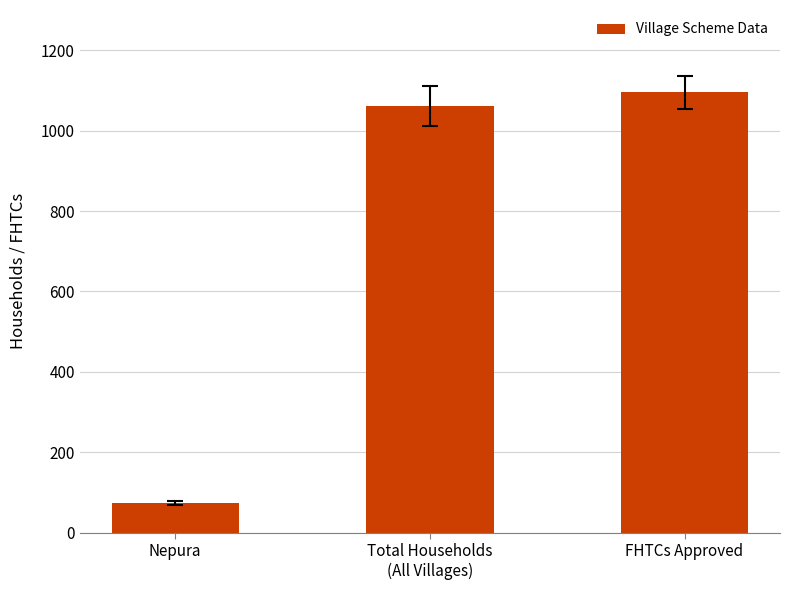

Does the chart contain stacked bars?

No